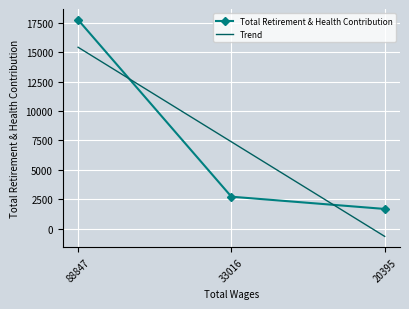

What is the maximum value shown in the chart?

17754.0